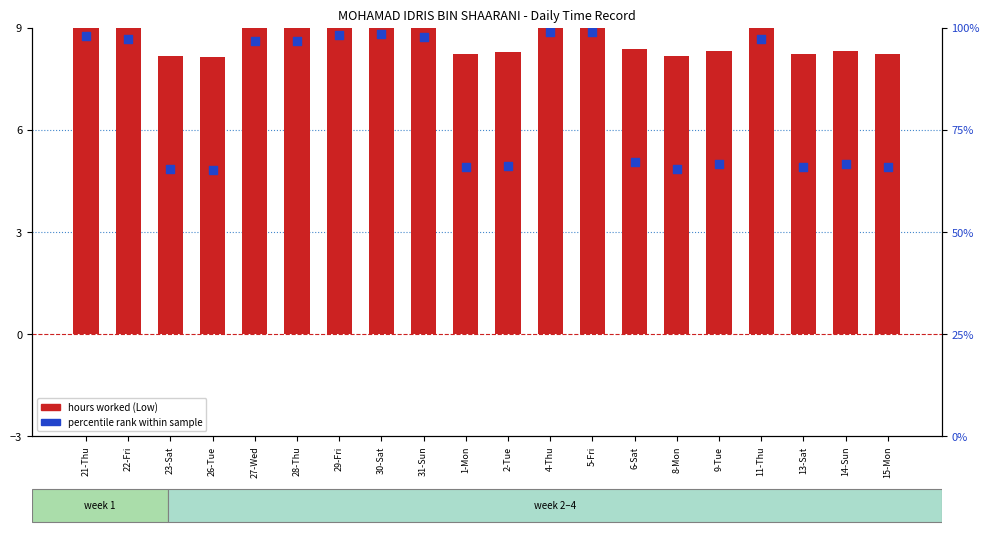

Which series has the largest total across all categories?

percentile rank within sample